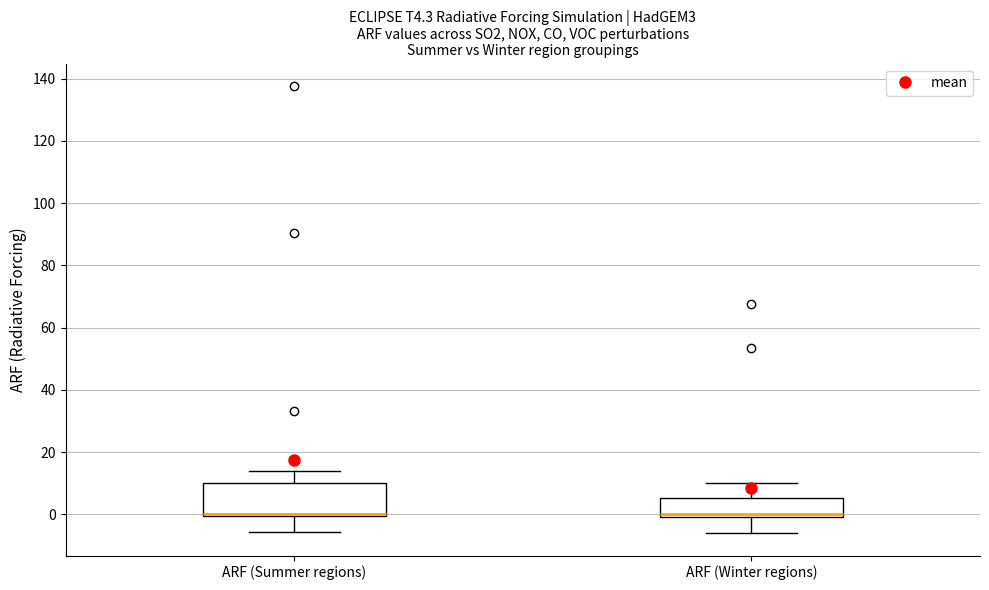

Comparing the boxes themselves (not the whiskers), which one is the tallest?

ARF (Summer regions)